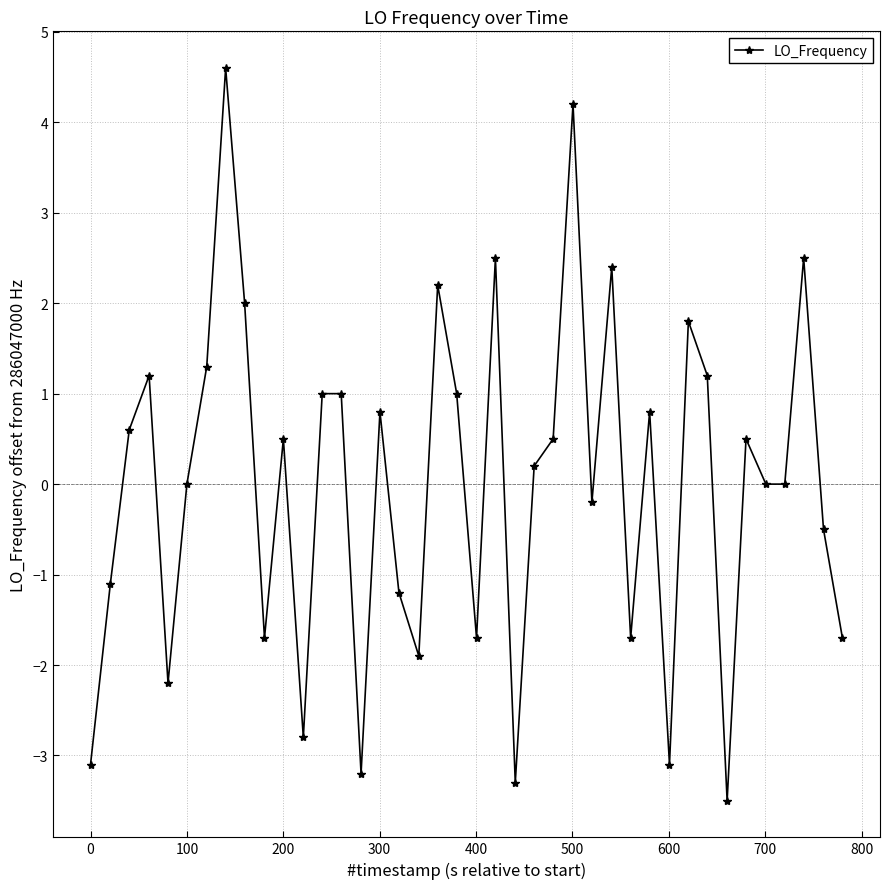

Is this an area chart (filled region under the line)?

No